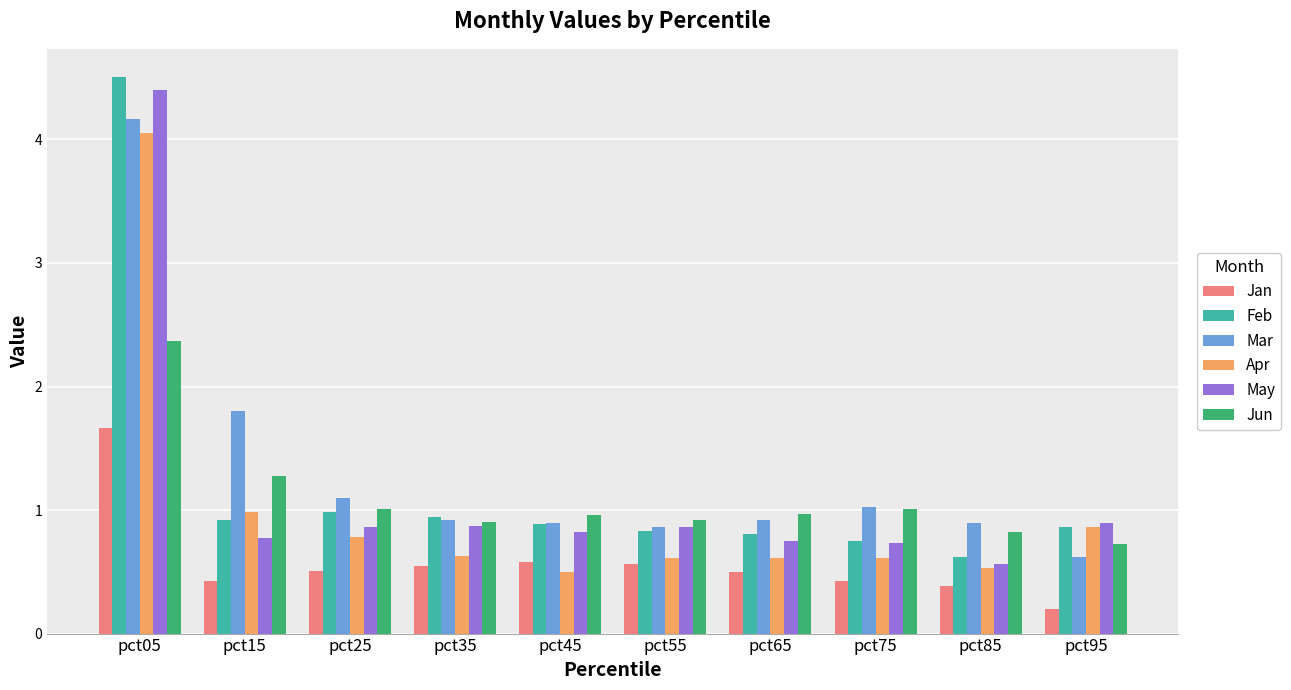

How many groups of bars are there?

10